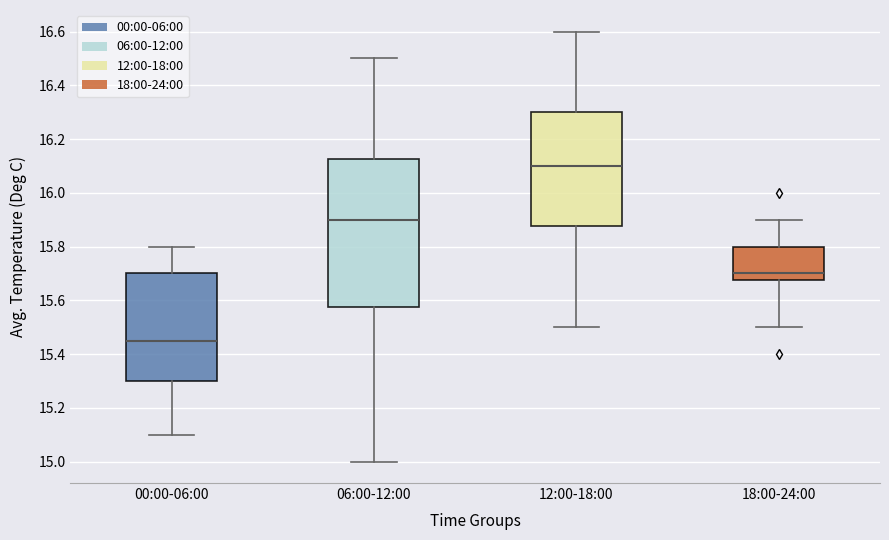

Reading left to right, read every box against the y-axis: the position of its median line, the range the box covers, and the ends of its whiskers. The values are not printed on the chart, so give them approximately, as read against the axis.

00:00-06:00: median 15.46, box 15.30 to 15.70, whiskers 15.10 to 15.80
06:00-12:00: median 15.90, box 15.58 to 16.12, whiskers 15.00 to 16.50
12:00-18:00: median 16.10, box 15.88 to 16.30, whiskers 15.50 to 16.60
18:00-24:00: median 15.70, box 15.68 to 15.80, whiskers 15.50 to 15.90